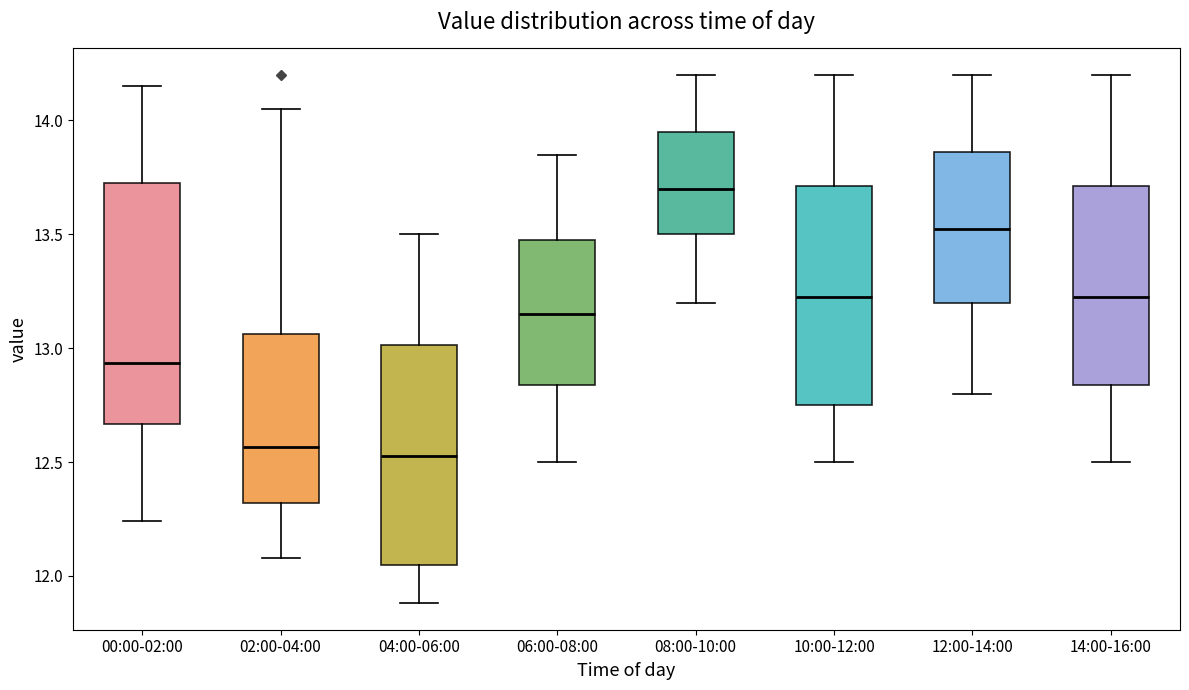

Comparing the boxes themselves (not the whiskers), which one is the tallest?

00:00-02:00